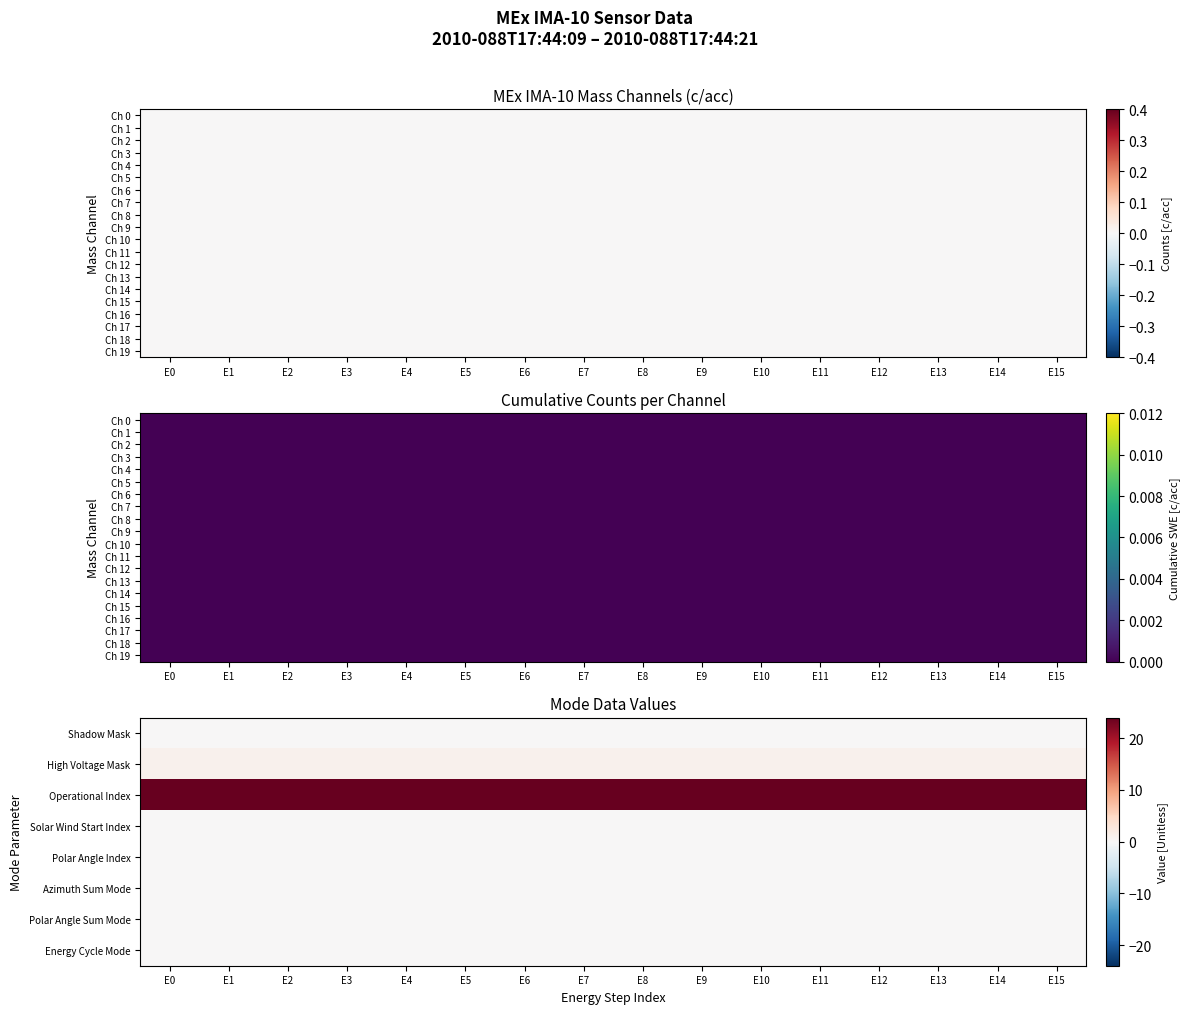

At how many categories does at least one series exceed 21?

16